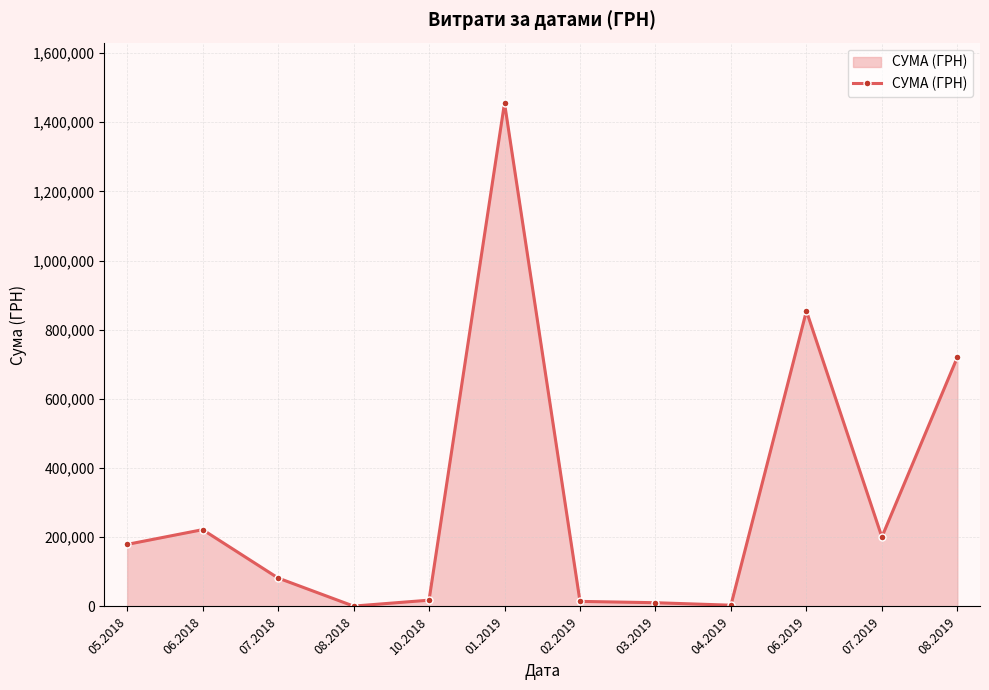

What is the difference between the values at 07.2018 and 10.2018?

64010.0